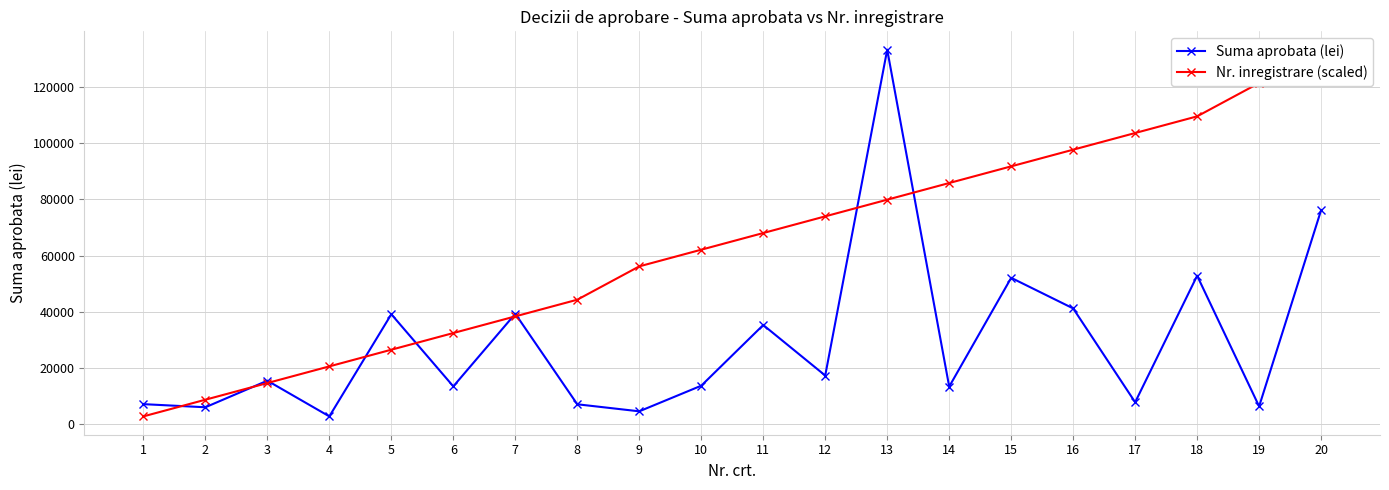

Reading left to right, list all the values displayed in this chart.

Suma aprobata (lei): 1=7161.0	2=6049.0	3=15508.0	4=2804.0	5=39157.0	6=13484.0	7=39324.0	8=7112.0	9=4606.0	10=13722.0	11=35320.0	12=17345.0	13=133303.0	14=13395.0	15=52114.0	16=41226.0	17=7835.0	18=52859.0	19=6370.0	20=76204.0
Nr. inregistrare (scaled): 1=2804.0	2=8735.8	3=14667.5	4=20599.3	5=26531.1	6=32462.9	7=38394.6	8=44326.4	9=56190.0	10=62121.7	11=68053.5	12=73985.3	13=79917.0	14=85848.8	15=91780.6	16=97712.4	17=103644.1	18=109575.9	19=121439.5	20=133303.0